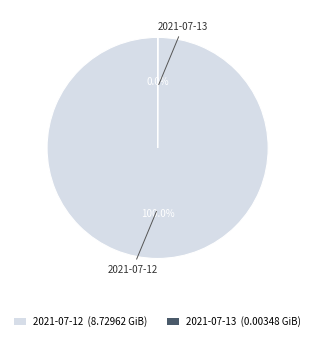

Does 2021-07-12 (8.72962 GiB) account for over 50% of the chart?

Yes